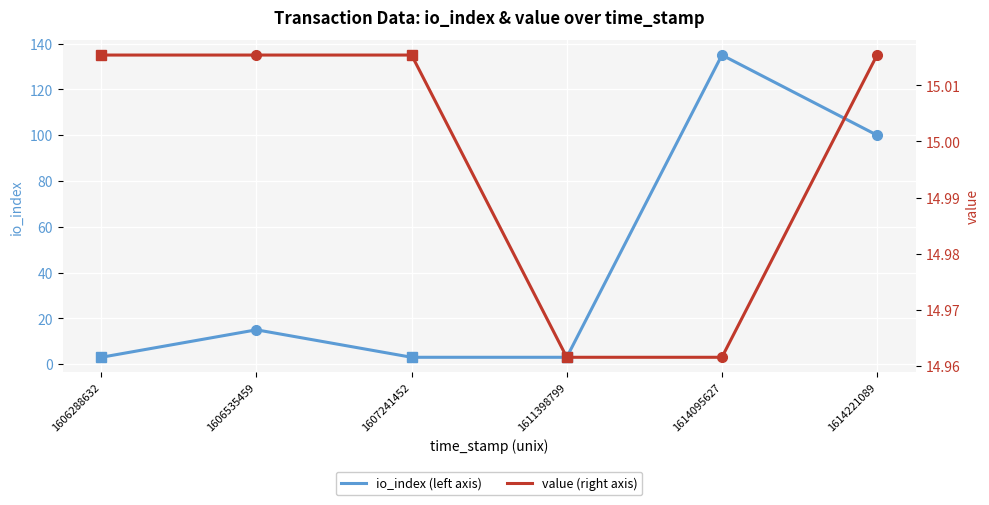

What is the minimum value shown in the chart?

3.0